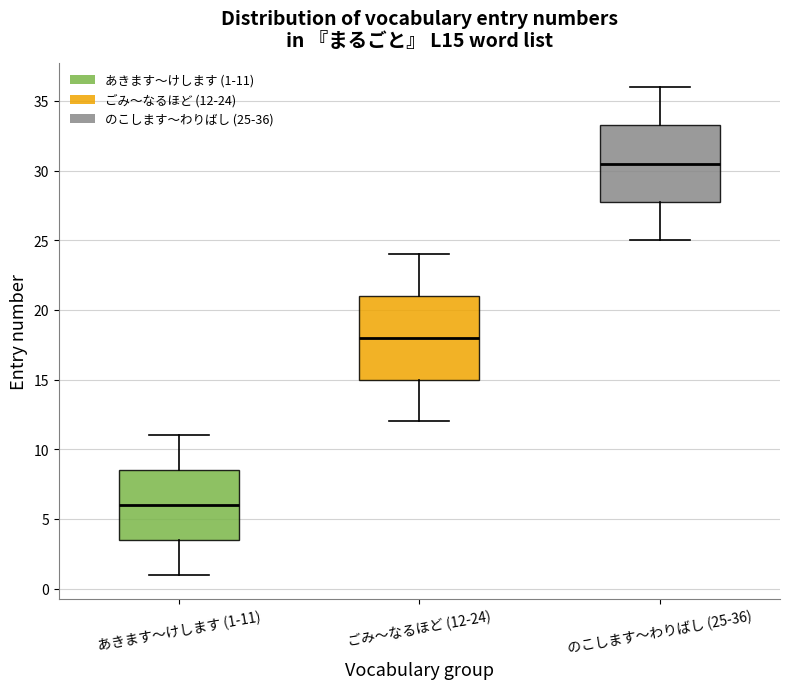

Reading left to right, read every box against the y-axis: the position of its median line, the range the box covers, and the ends of its whiskers. The values are not printed on the chart, so give them approximately, as read against the axis.

あきます～けします (1-11): median 6.0, box 3.5 to 8.5, whiskers 1.0 to 11.0
ごみ～なるほど (12-24): median 18.0, box 15.0 to 21.0, whiskers 12.0 to 24.0
のこします～わりばし (25-36): median 30.5, box 28.0 to 33.5, whiskers 25.0 to 36.0